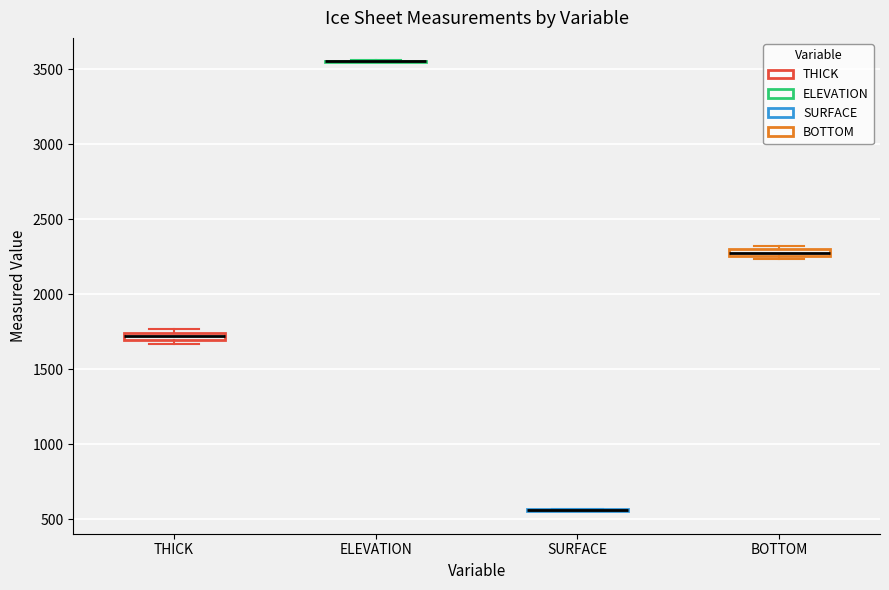

Where is the upper edge of the box for THICK on the y-axis? The values are not printed on the chart, so give them approximately, as read against the axis.

1750